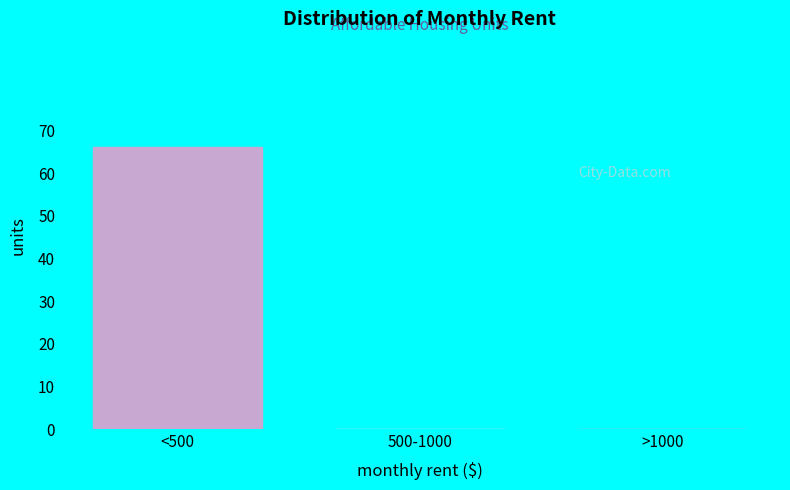

Reading right to left, what are all the values shown in this chart?

>1000=0	500-1000=0	<500=66